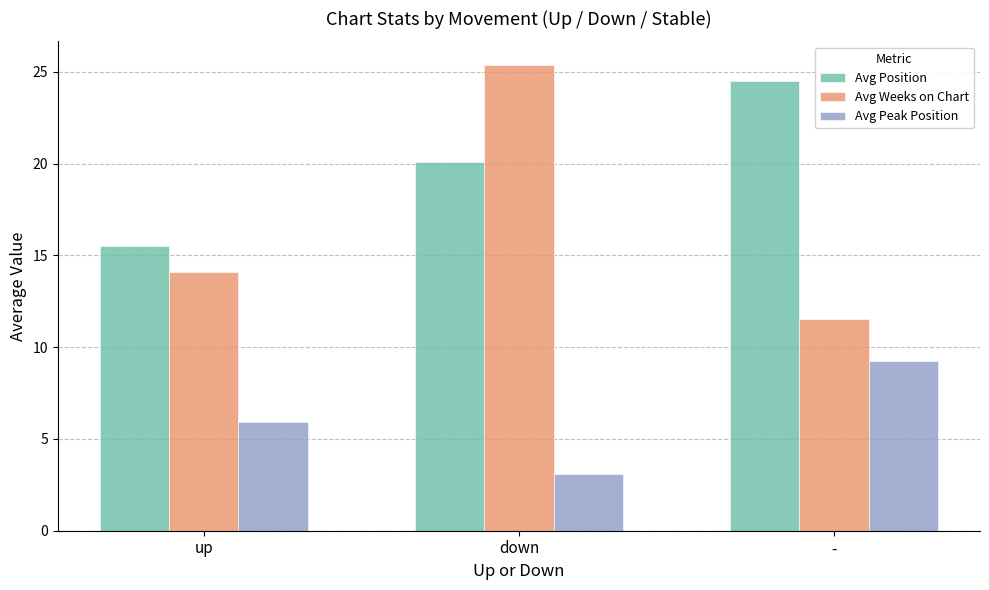

Which series has the largest total across all categories?

Avg Position